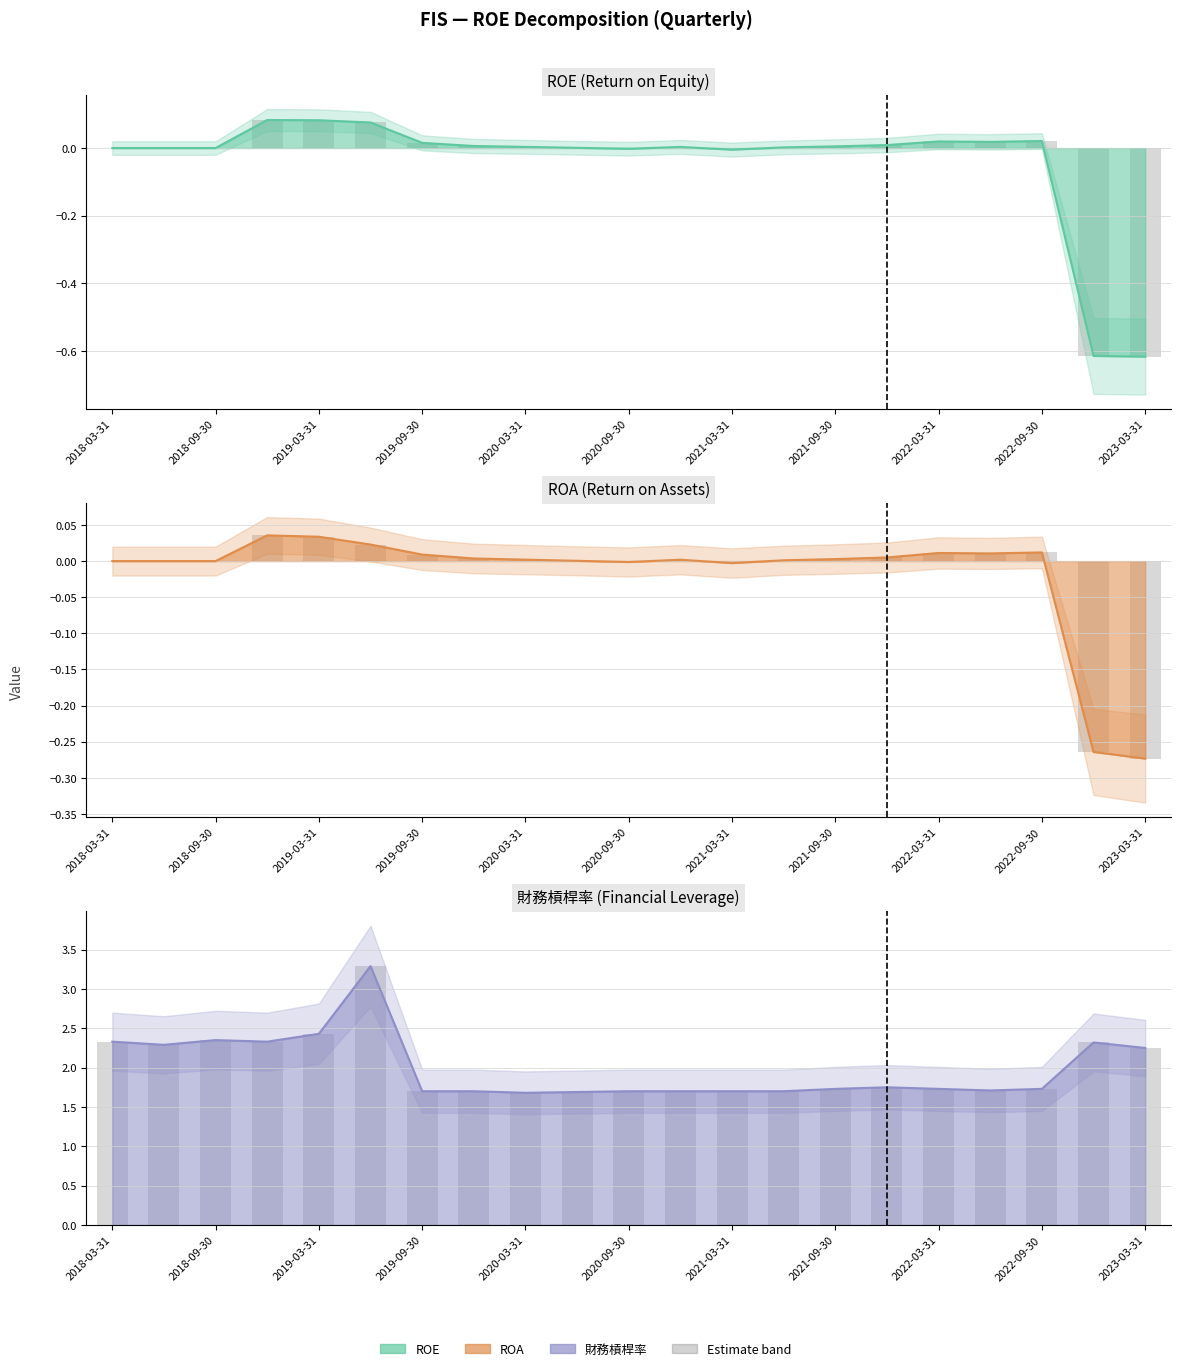

How many bars are there in total?

126